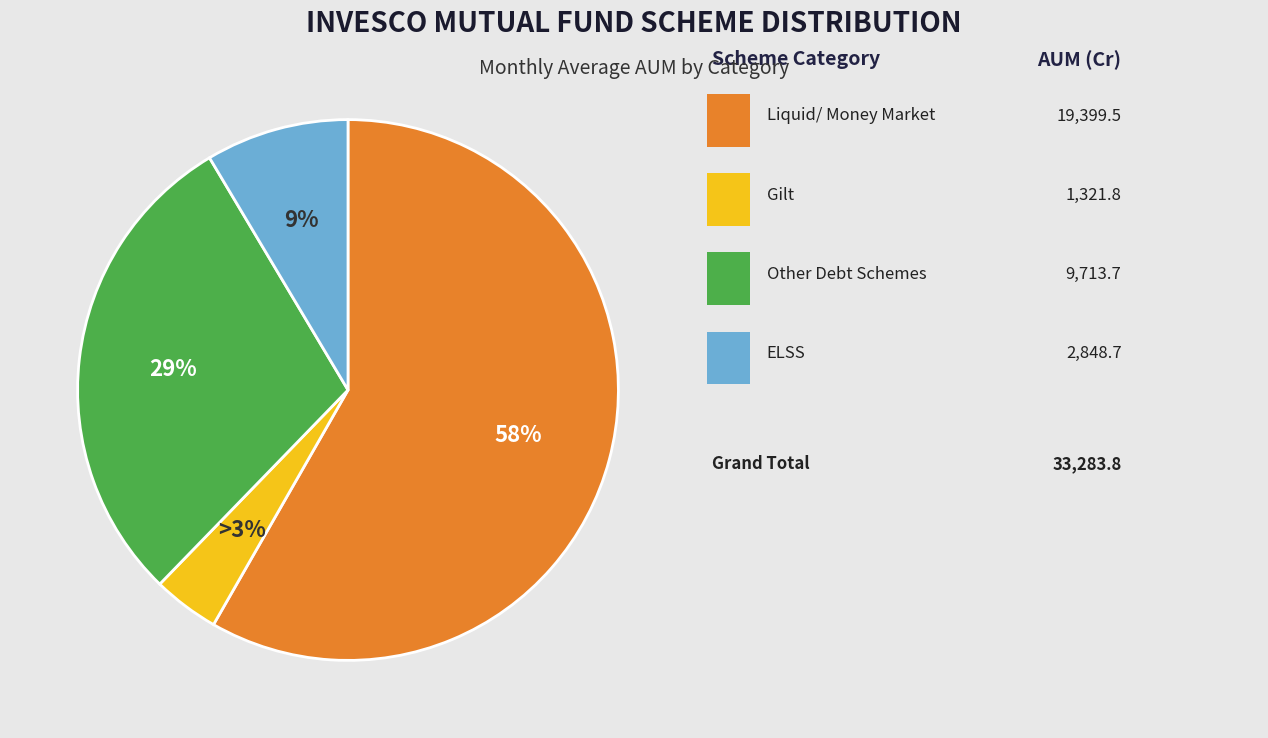

Which category has the biggest portion of the pie?

Liquid/ Money Market